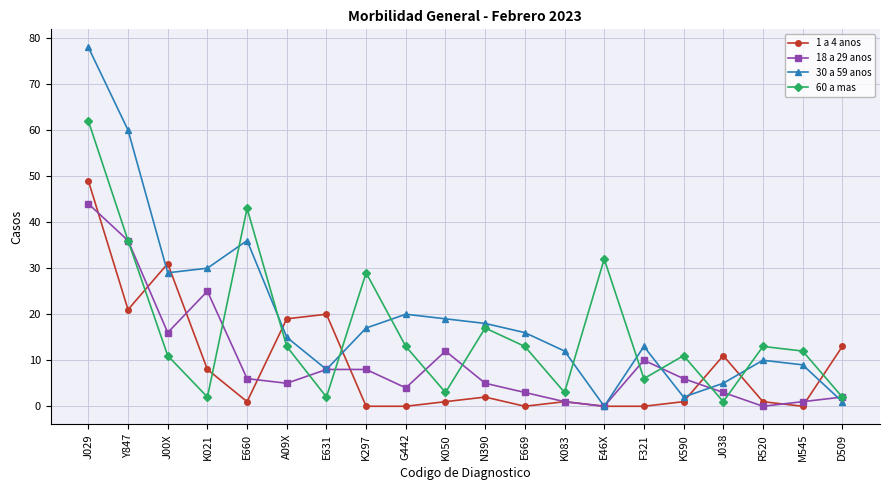

Which series has the largest range (max minus min)?

30 a 59 anos